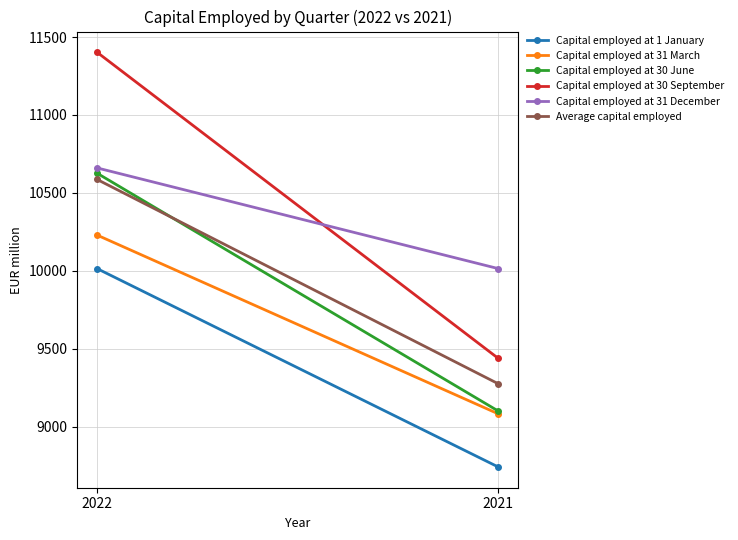

Is the value of Capital employed at 31 December at 2022 greater than the value of Capital employed at 30 June at 2021?

Yes